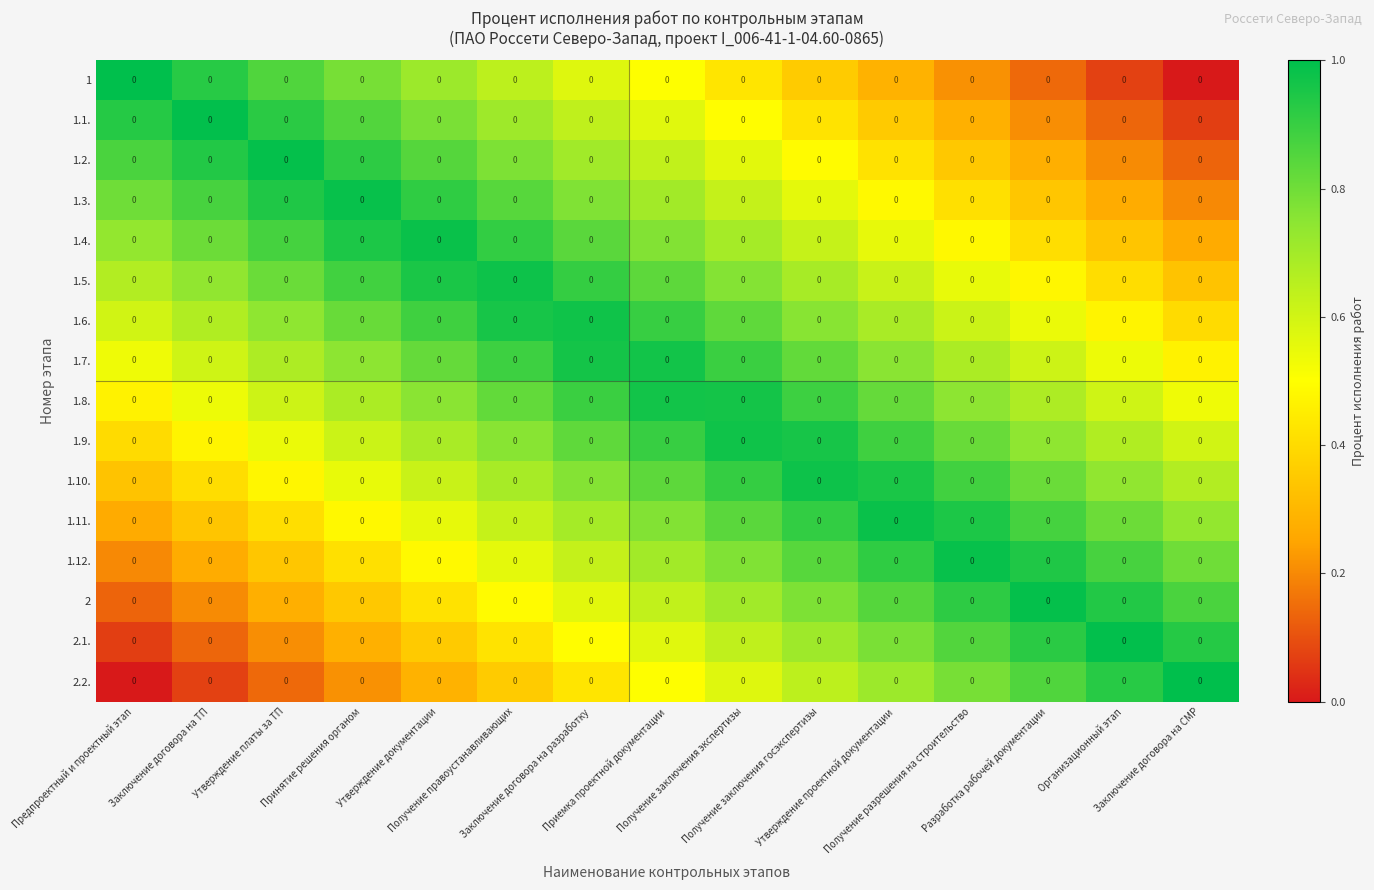

Is it true that 1.5. equals 0.7 at Получение заключения госэкспертизы?

True